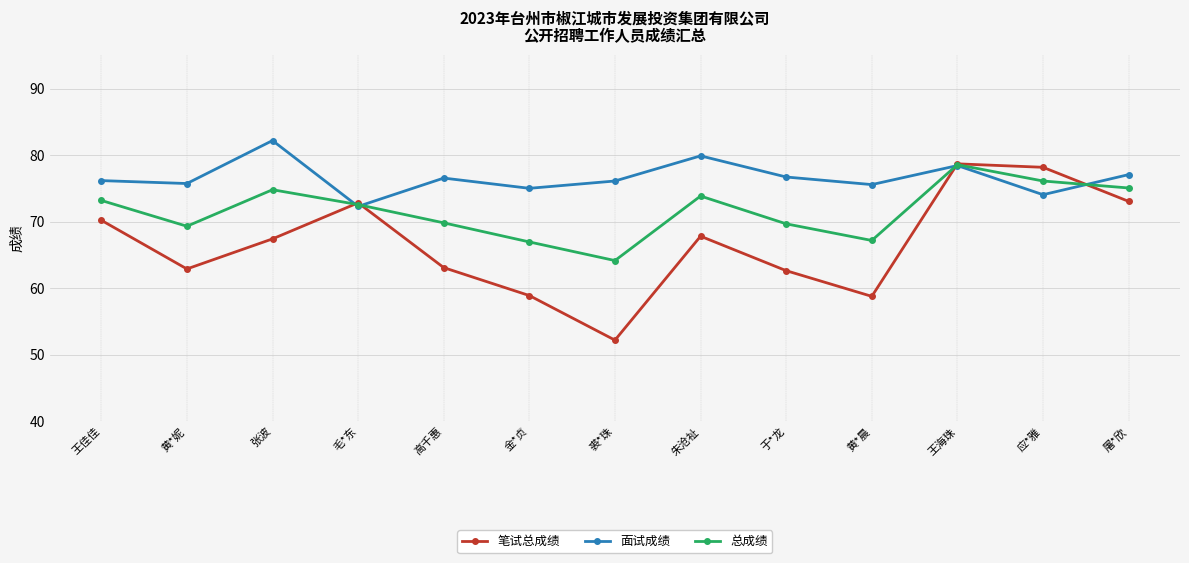

Between which two adjacent categories do 面试成绩 and 笔试总成绩 first intersect?

张波 and 毛*东